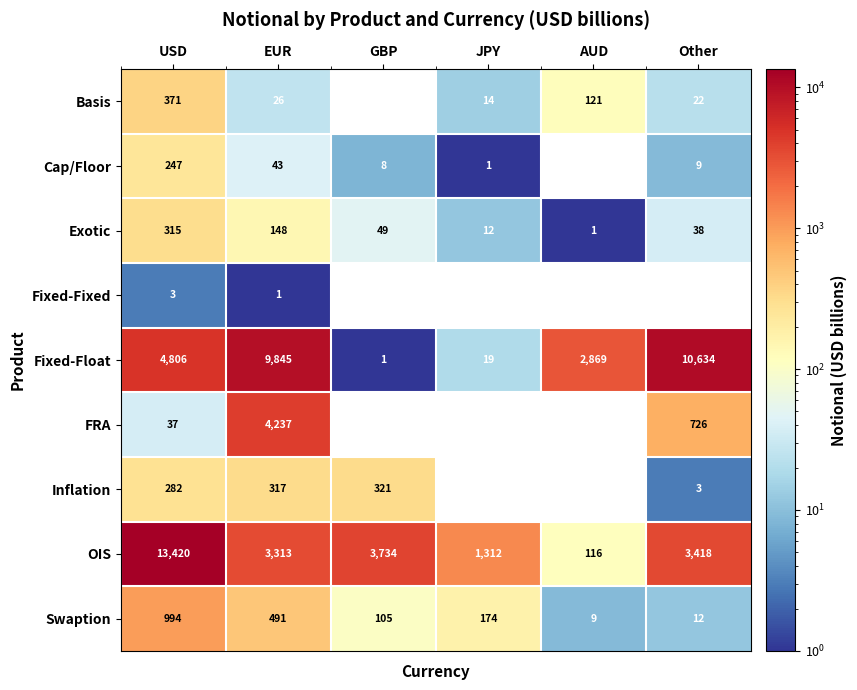

What is the total value across all series at AUD?

3116